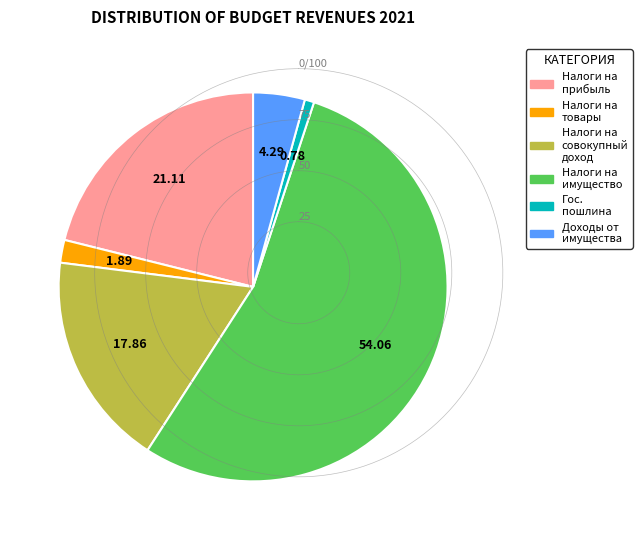

To the nearest percent, what is the difference between the largest and smallest slice percentages?

53%